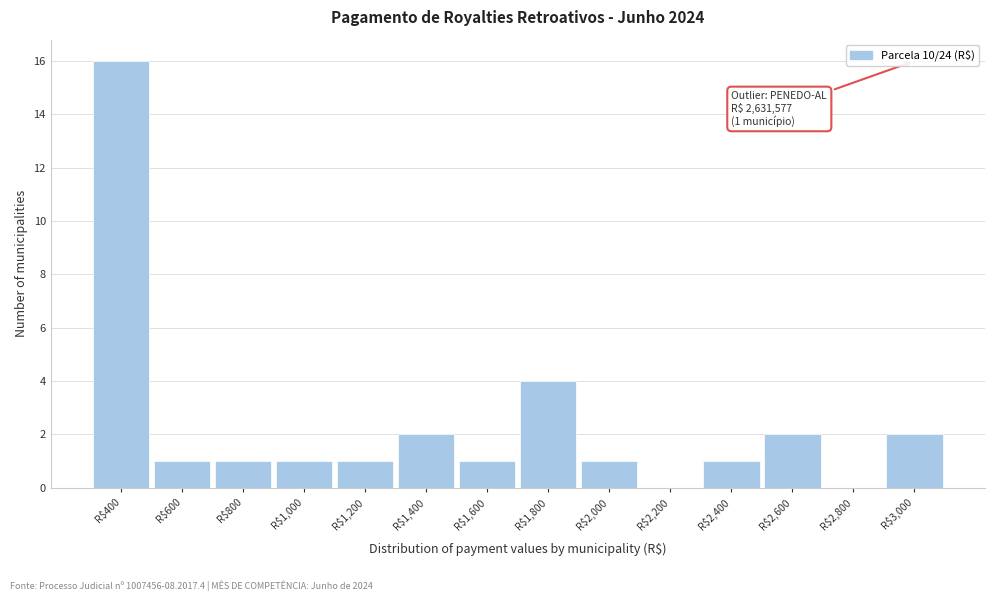

Is it true that the value at R$400 is 22?

False